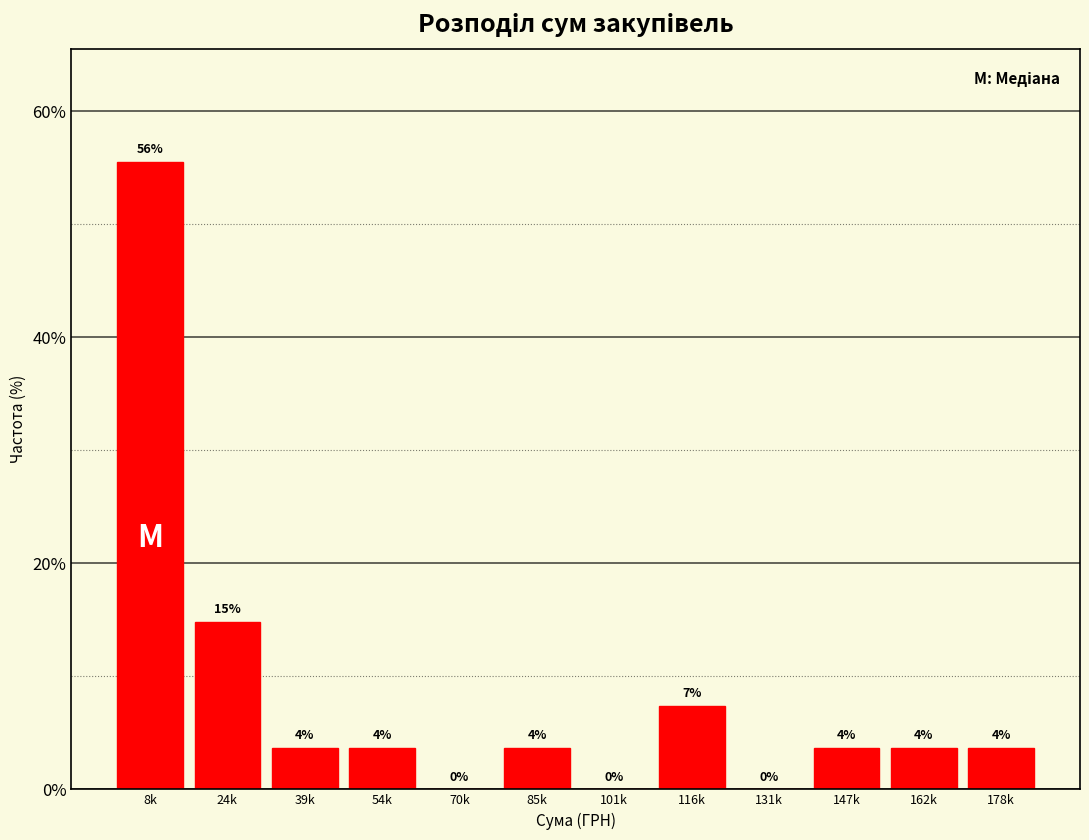

Are the bars horizontal?

No